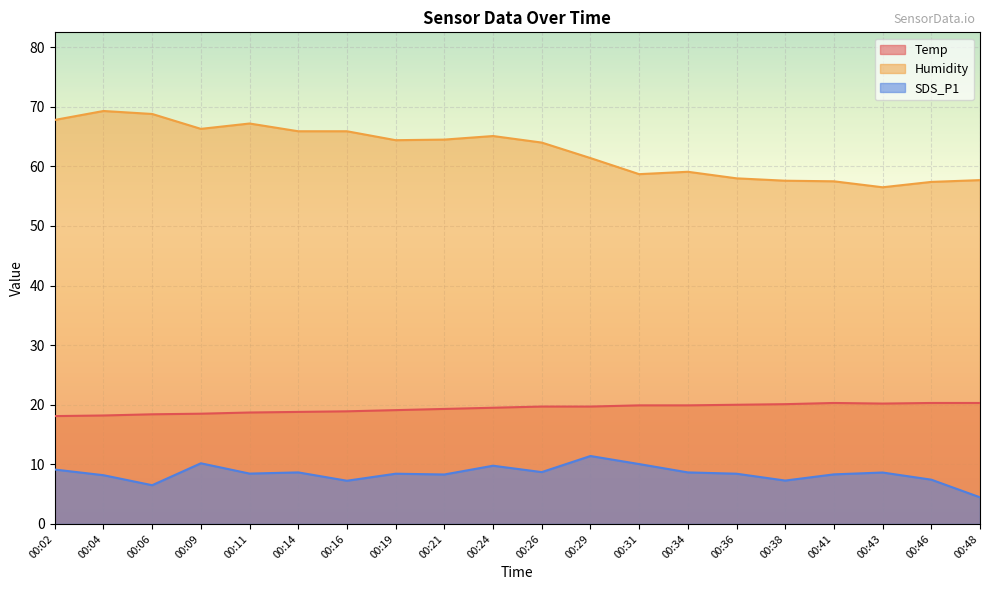

List the series in order of their overall mean, highest first.

Humidity, Temp, SDS_P1